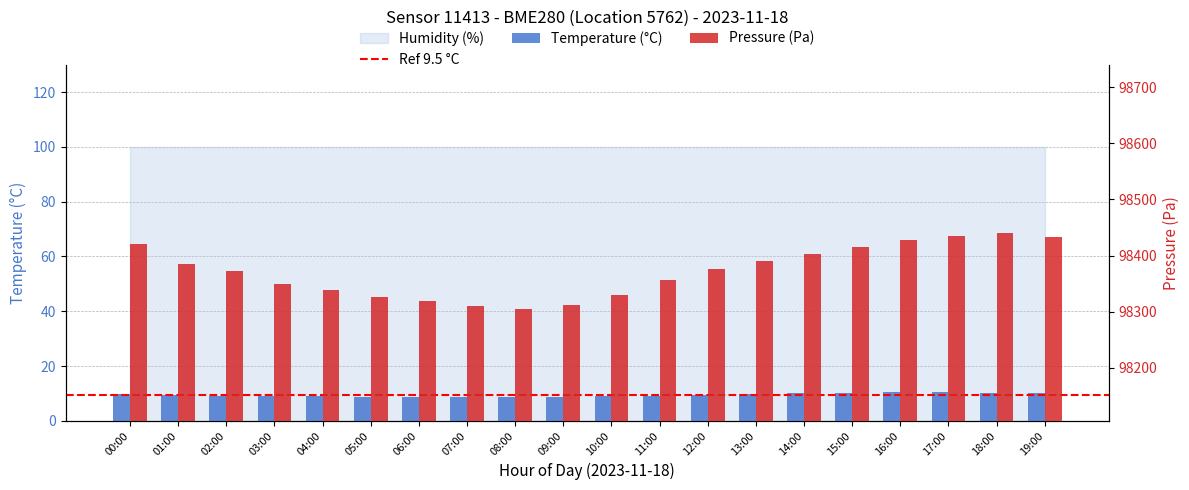

What is the total value across all series at 08:00?

98314.1